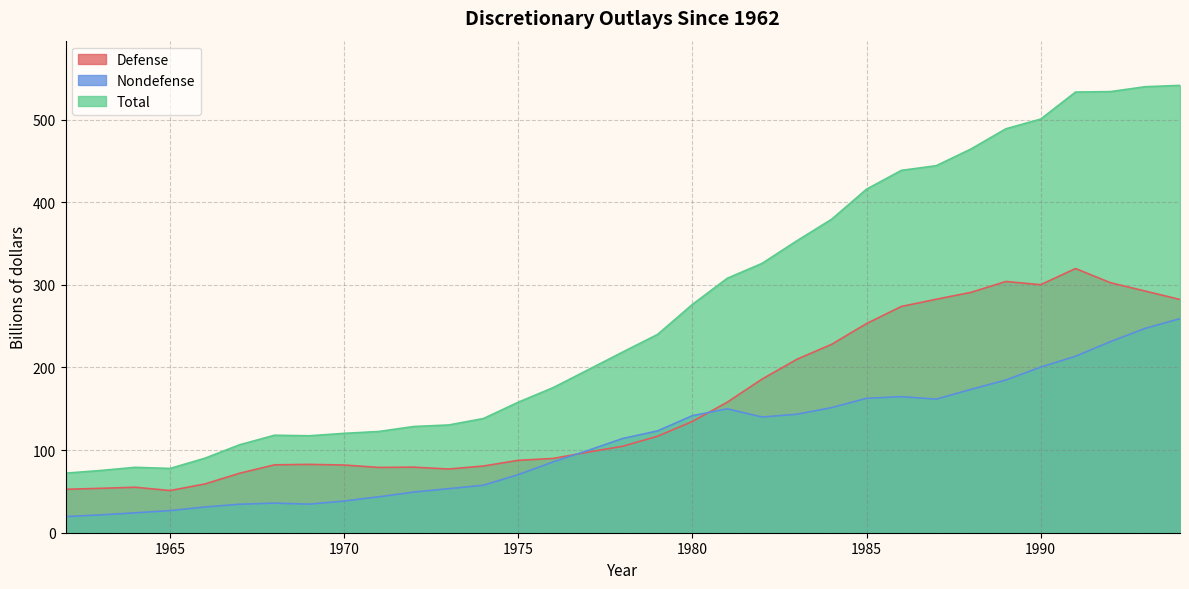

True or false: Nondefense and Total intersect in this chart.

False